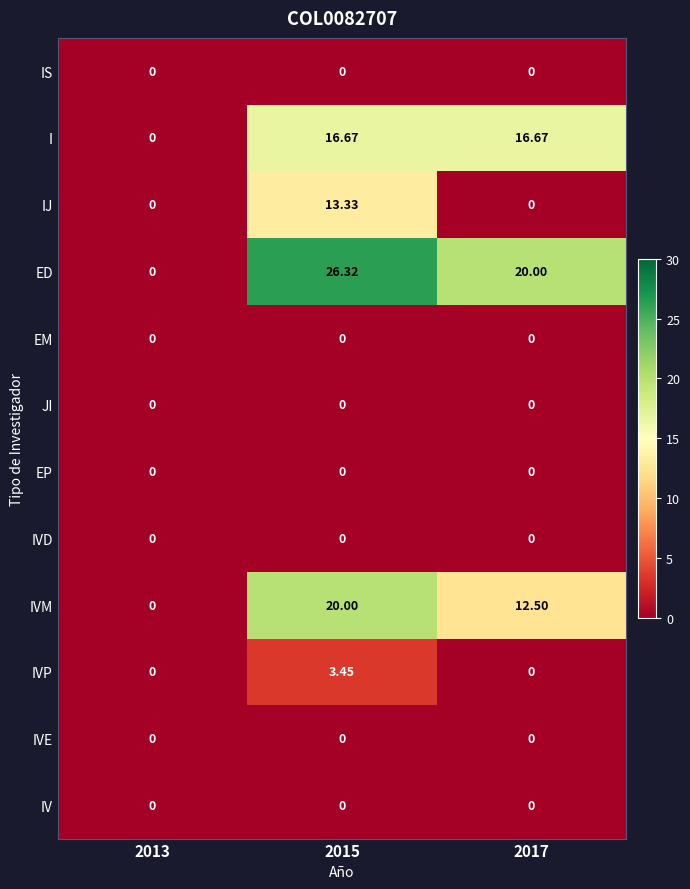

What is the total value across all series at 2015?

79.8